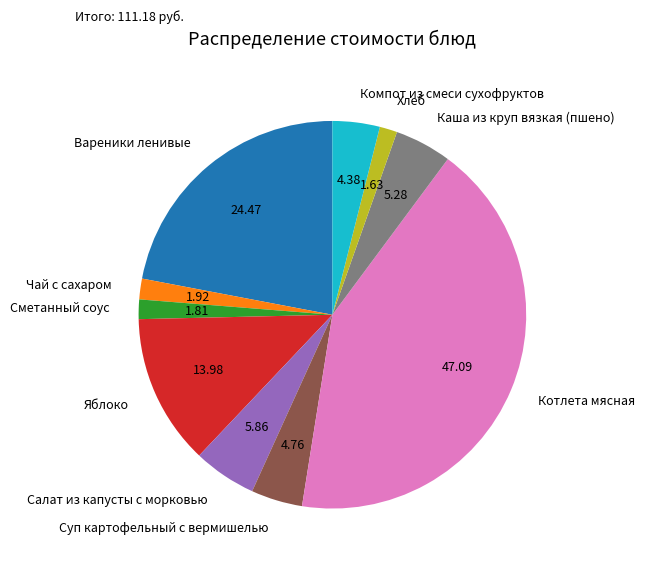

Combined, do Компот из смеси сухофруктов and Чай с сахаром account for over 50%?

No